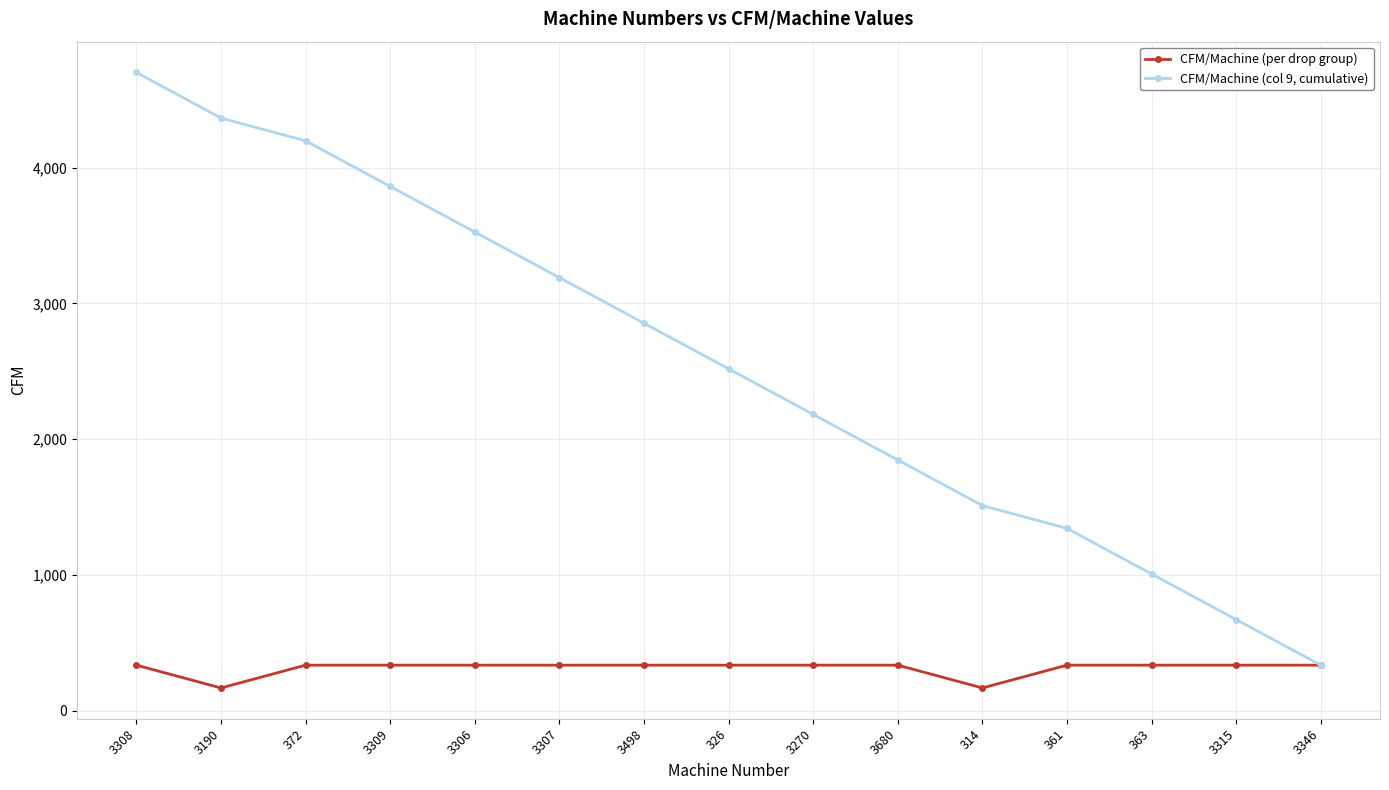

Is the value of CFM/Machine (per drop group) at 361 greater than the value of CFM/Machine (col 9, cumulative) at 3307?

No